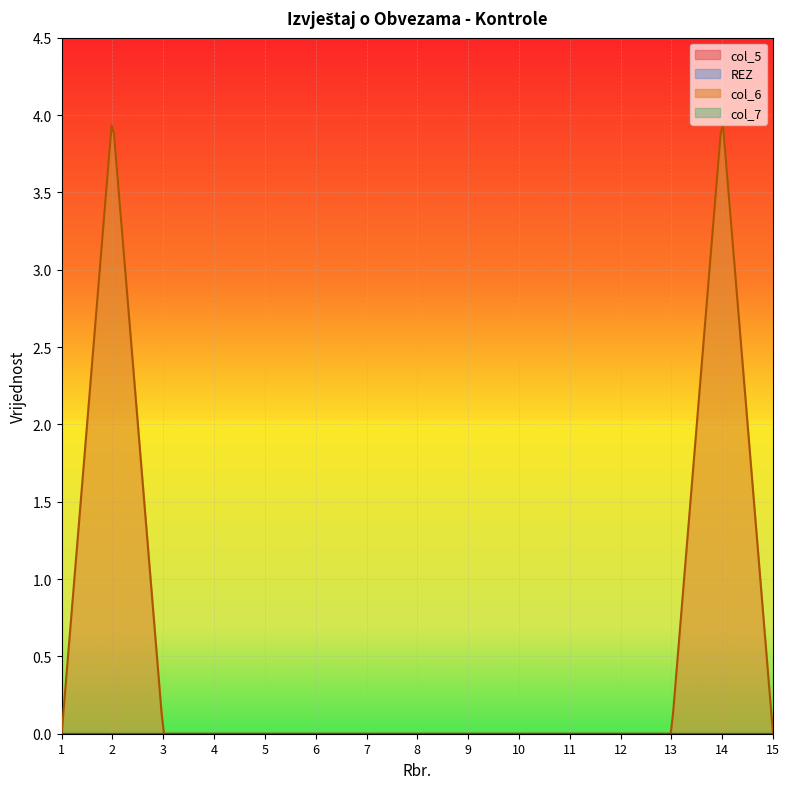

What is the greatest value displayed?

4